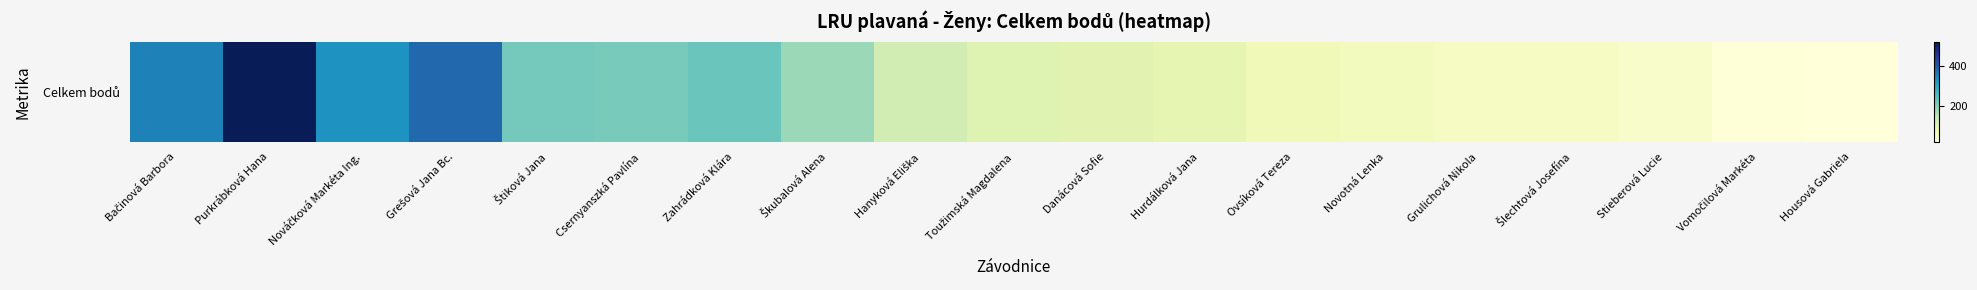

What is the average value?

170